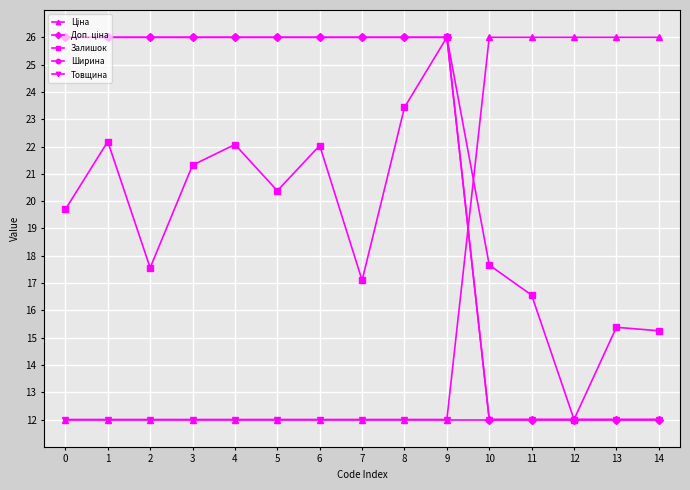

What is the spread (max minus min) of values at 5?

14.0